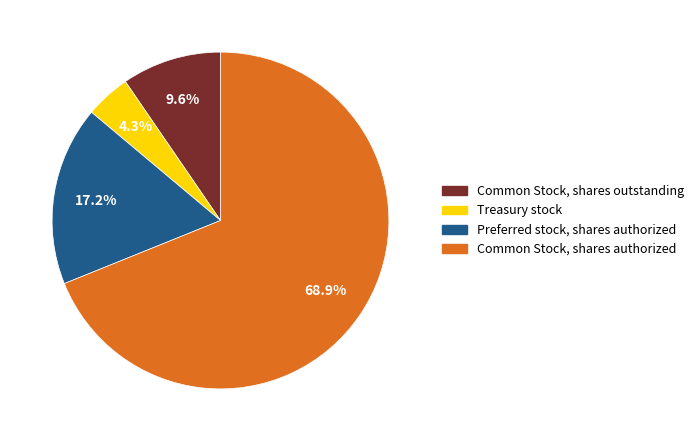

Rank the categories by value from highest to lowest.

Common Stock, shares authorized, Preferred stock, shares authorized, Common Stock, shares outstanding, Treasury stock